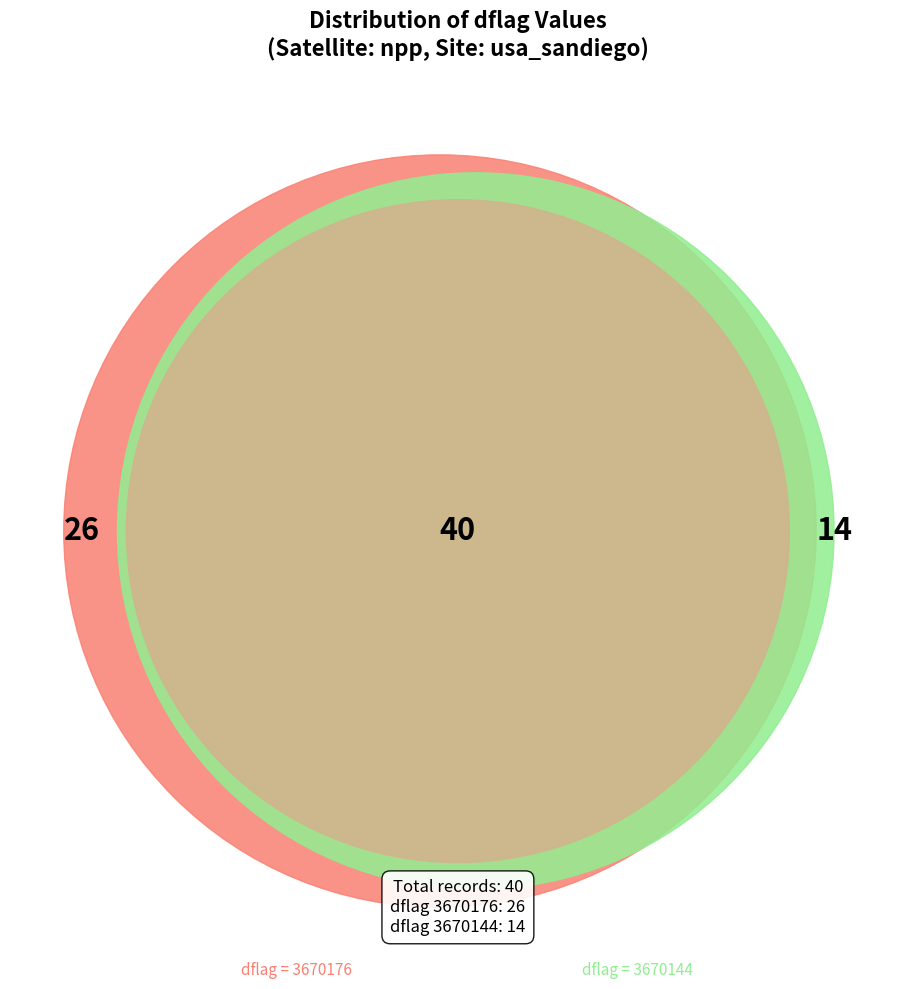

To the nearest percent, what is the combined percentage of 3670144 and 3670176?

100%